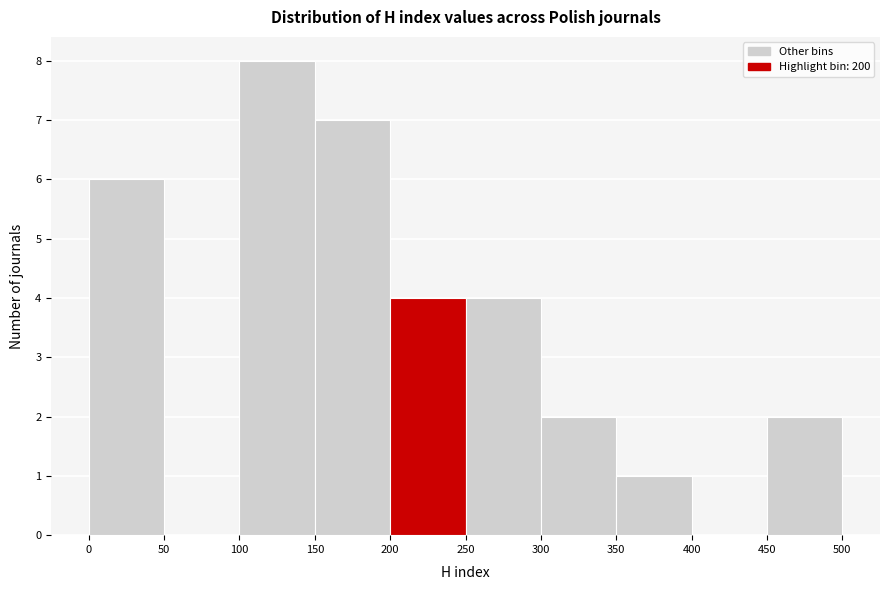

How tall is the bar that spans 200 to 250 on the x-axis? The values are not printed on the chart, so give them approximately, as read against the axis.

4